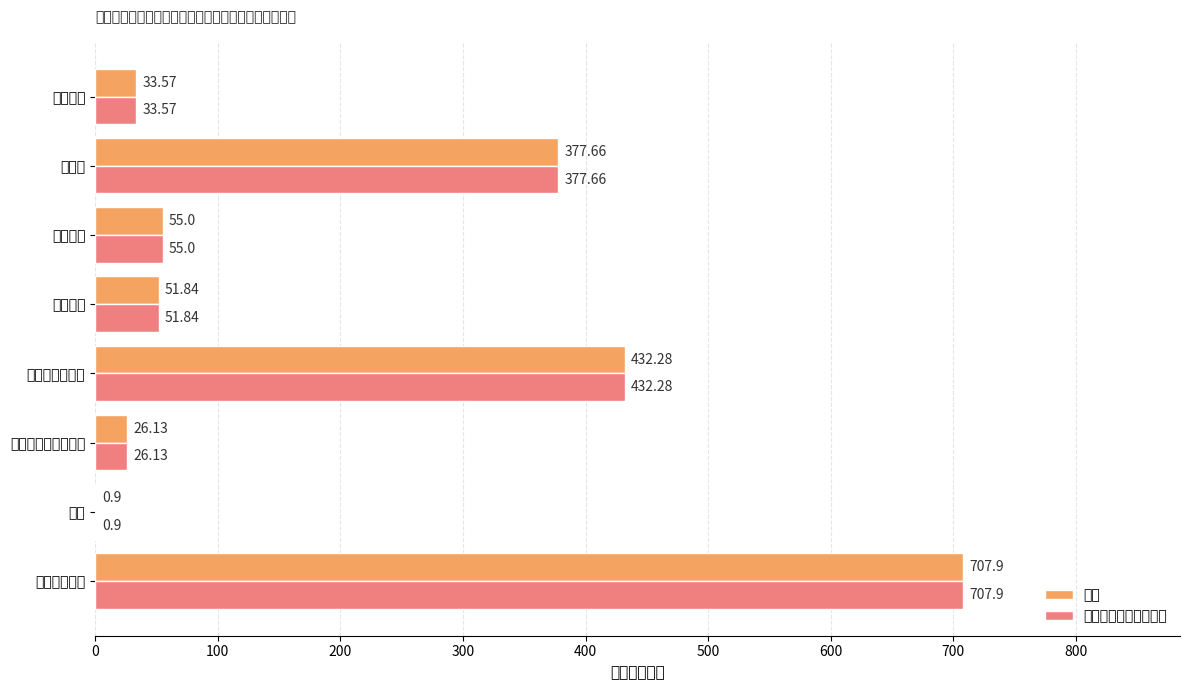

What are all the series names shown in the legend?

合计, 一般公共预算财政拨款